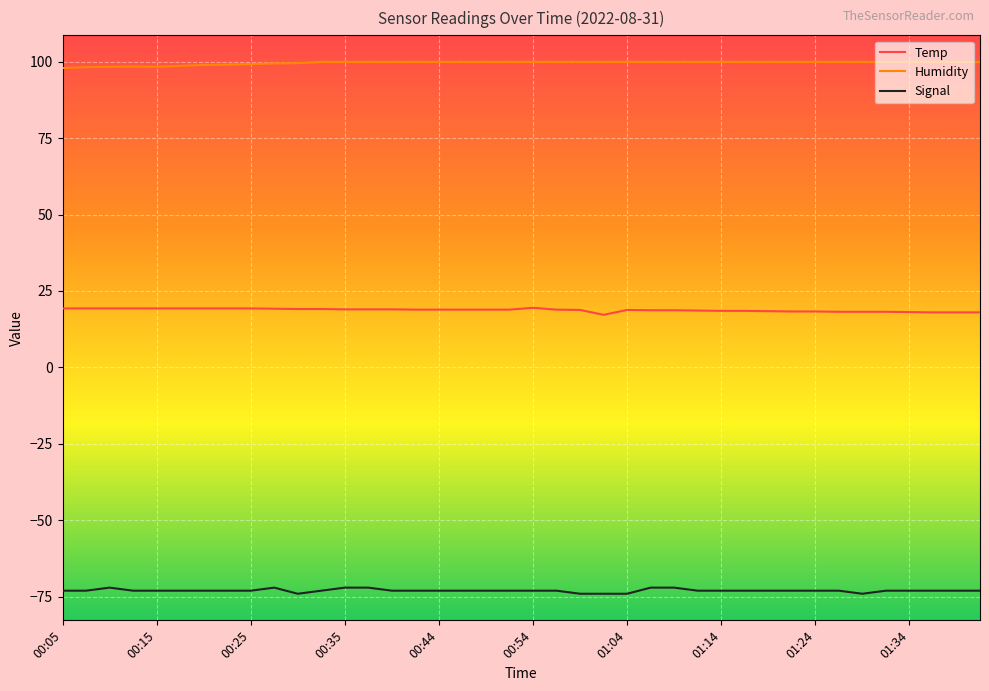

What is the minimum value shown in the chart?

-74.0